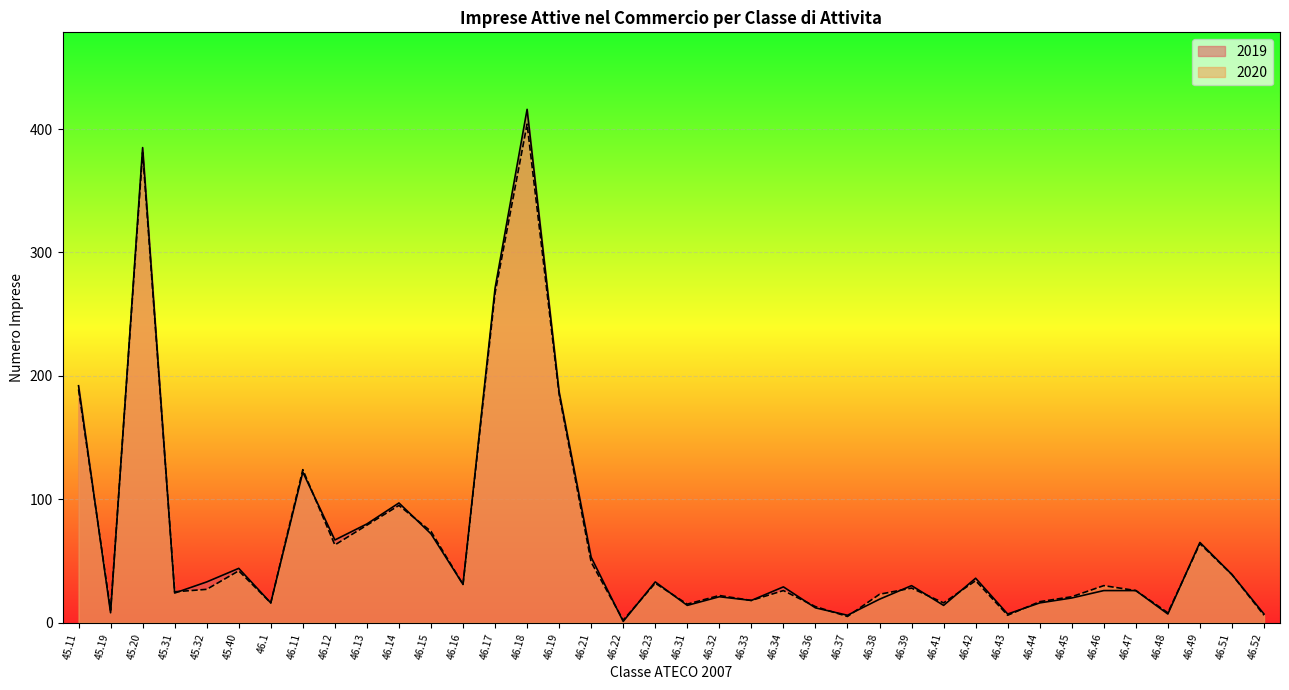

True or false: 2020 has a value of 13 at 46.38.

False